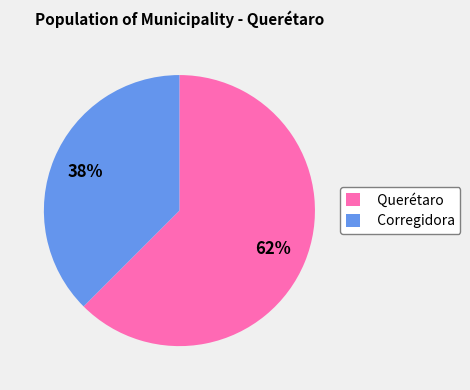

Count the number of slices in the pie.

2